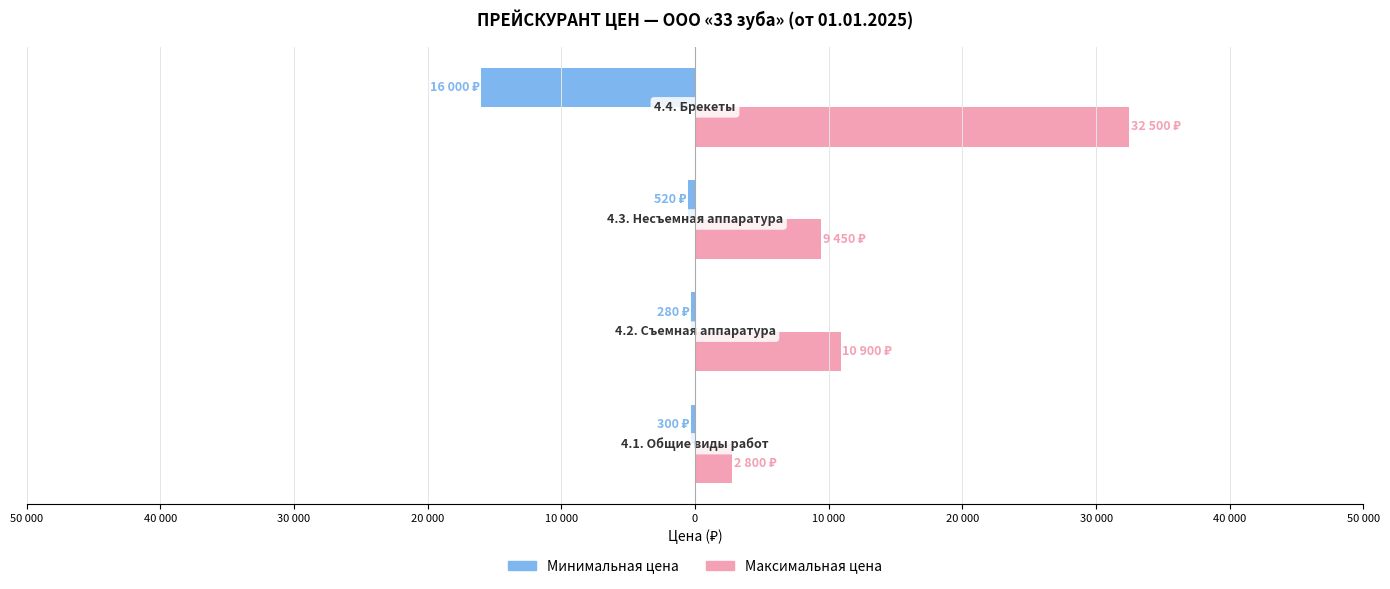

What are all the series names shown in the legend?

Минимальная цена, Максимальная цена